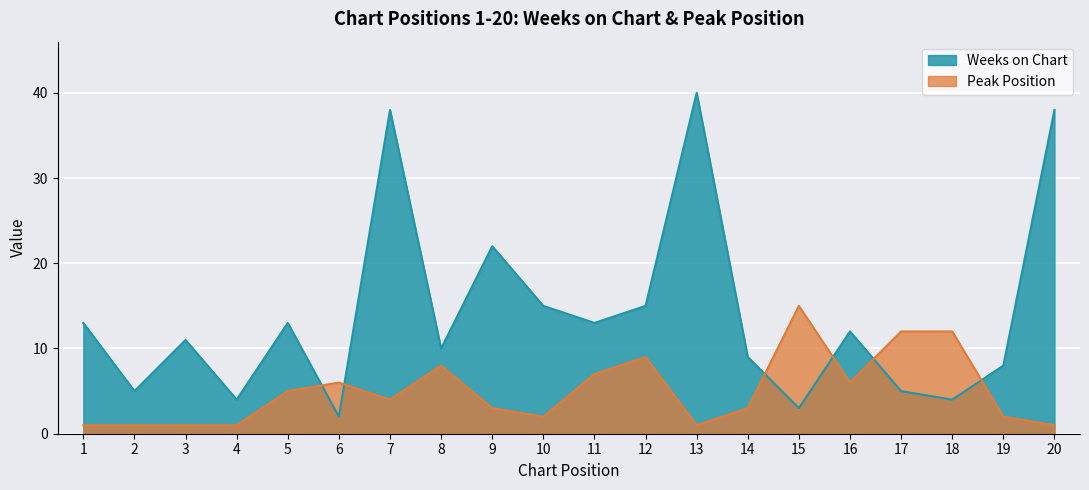

What is the total value across all series at 10?

17